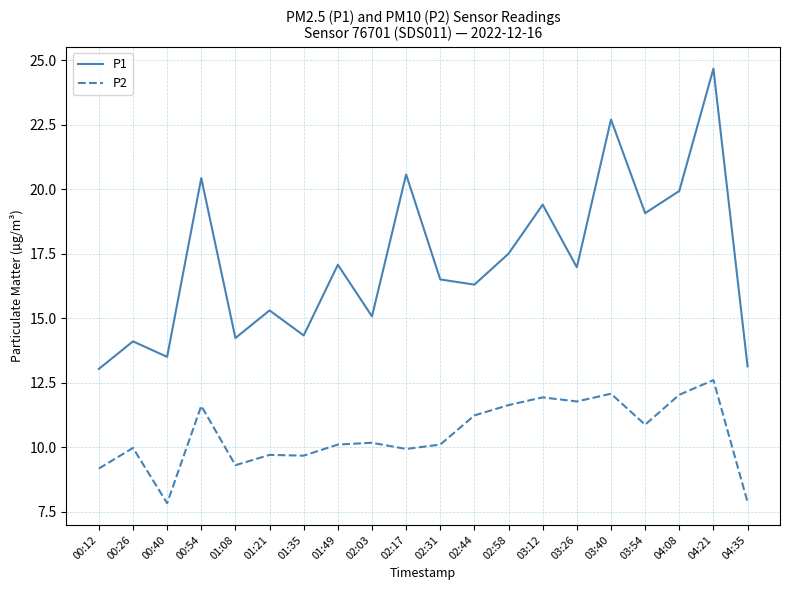

Which category has the highest value across all series?

04:21